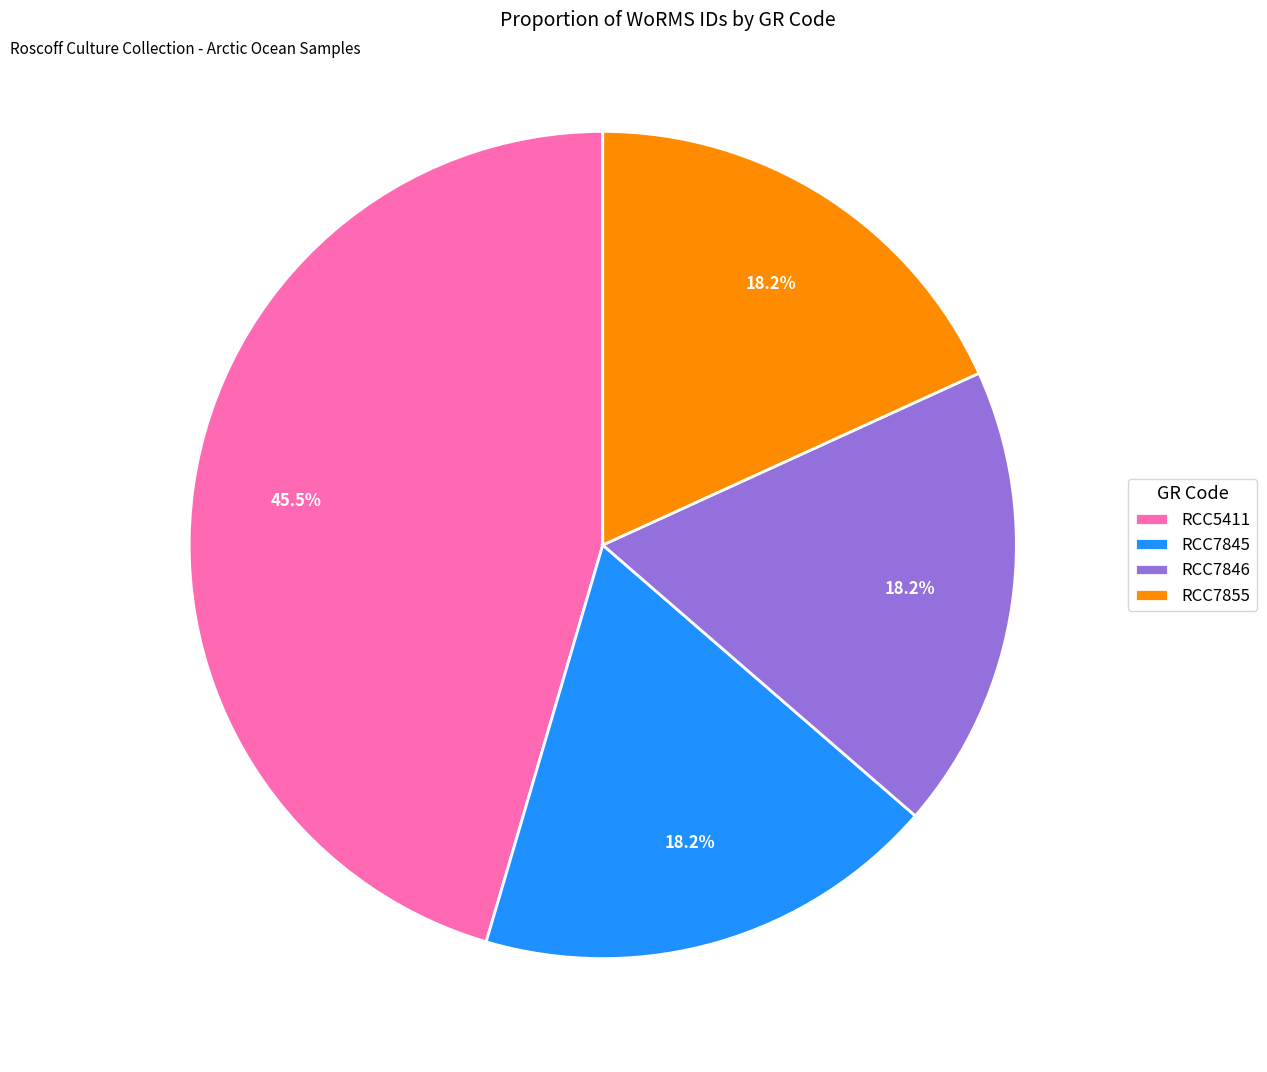

Is it true that RCC7855 is 18% of the pie?

True